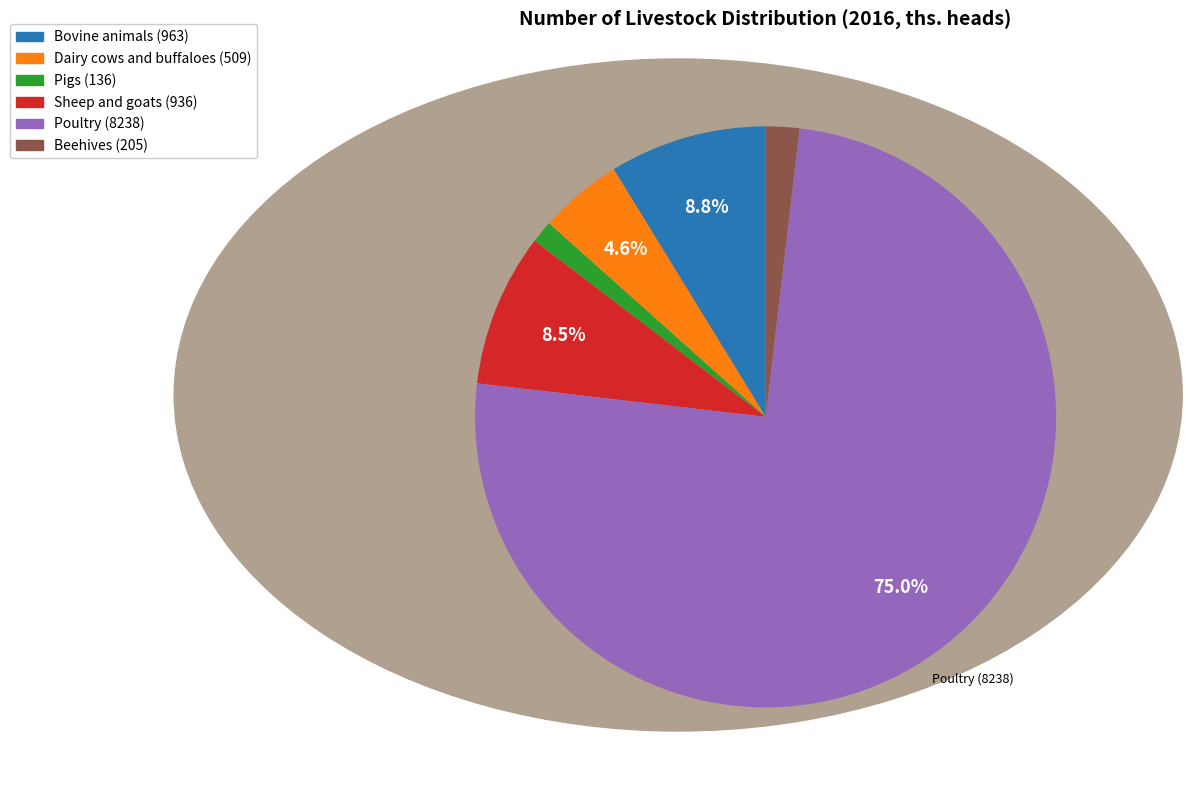

To the nearest percent, what is the average slice percentage?

17%